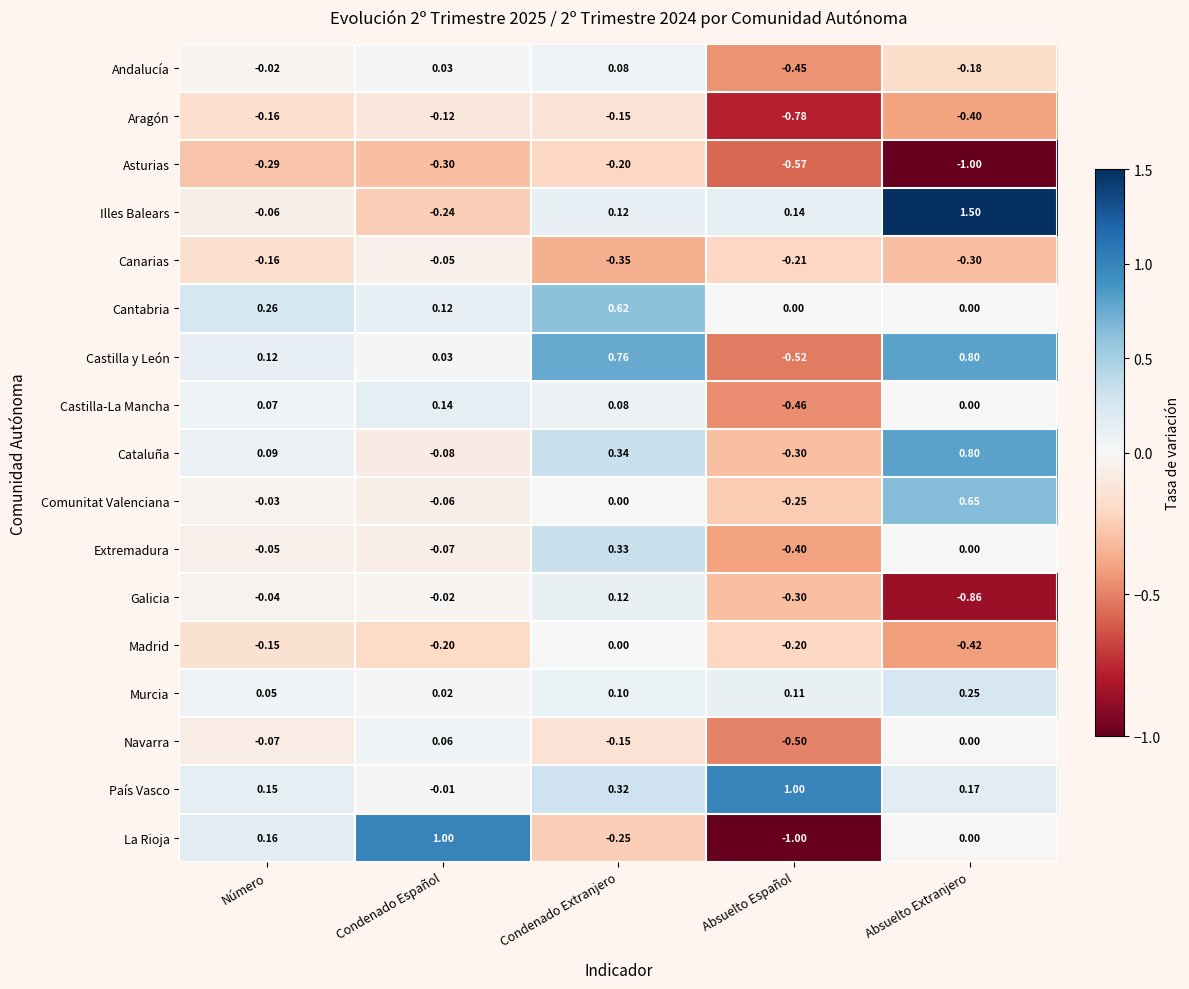

Where is Canarias nearest to the value 0?

Condenado Español